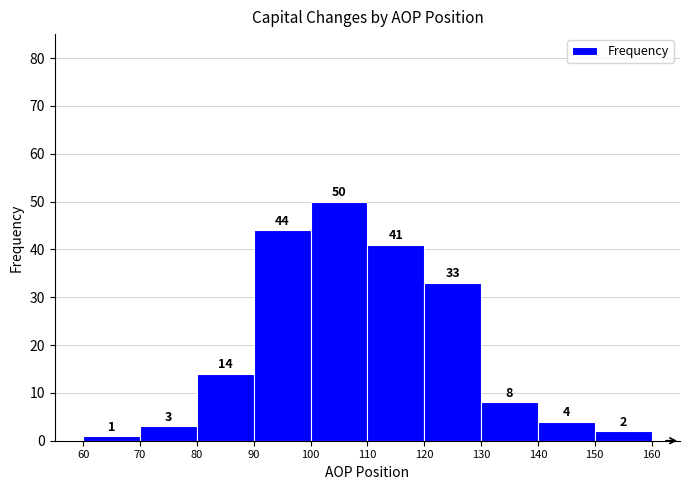

Reading left to right, list every bar in this chart as the range it spans on the x-axis followed by its height.

60 to 70: 1
70 to 80: 3
80 to 90: 14
90 to 100: 44
100 to 110: 50
110 to 120: 41
120 to 130: 33
130 to 140: 8
140 to 150: 4
150 to 160: 2